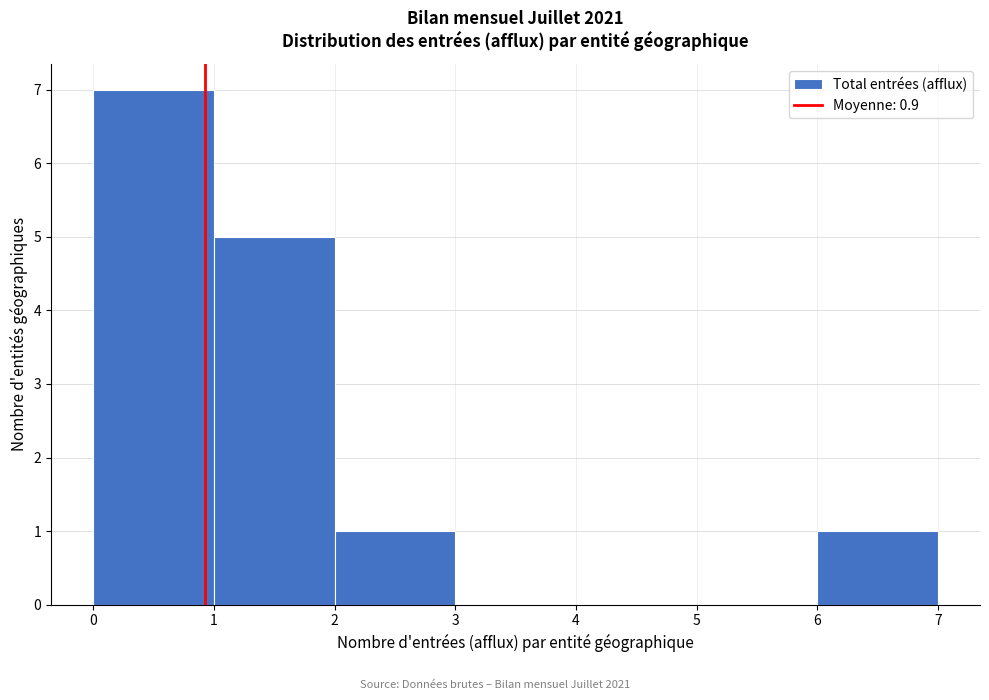

Reading left to right, list every bar in this chart as the range it spans on the x-axis followed by its height. The values are not printed on the chart, so give them approximately, as read against the axis.

0 to 1: 7
1 to 2: 5
2 to 3: 1
3 to 4: 0
4 to 5: 0
5 to 6: 0
6 to 7: 1